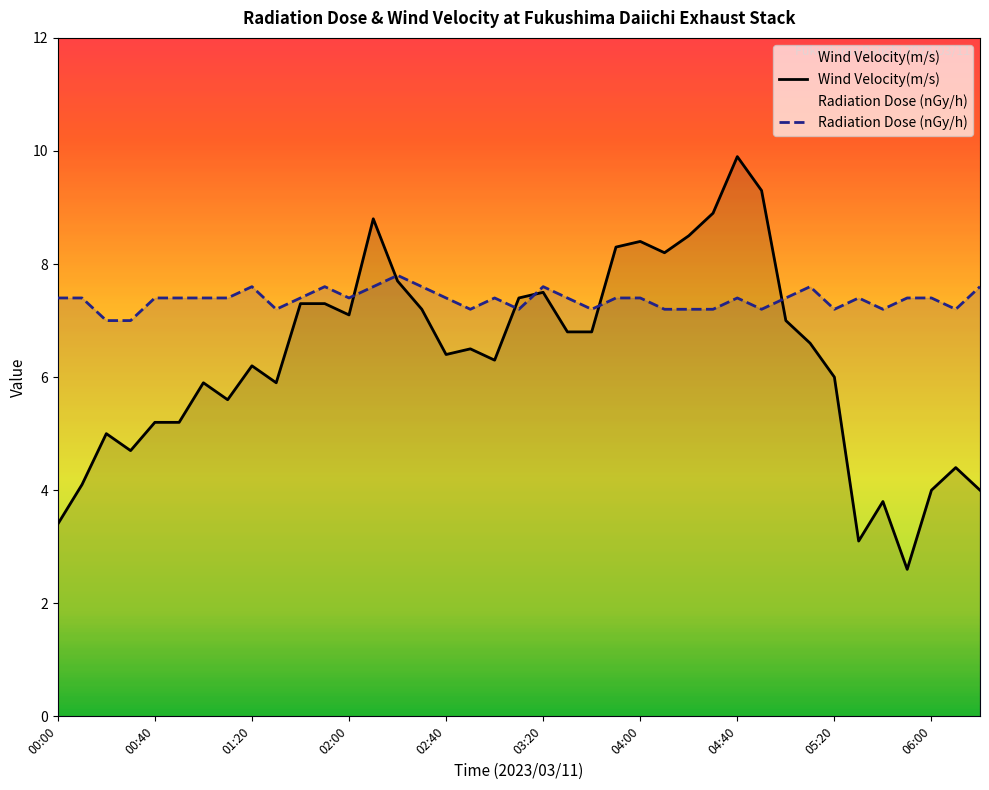

The value of Wind Velocity(m/s) at 11 is 11.1. True or false?

False